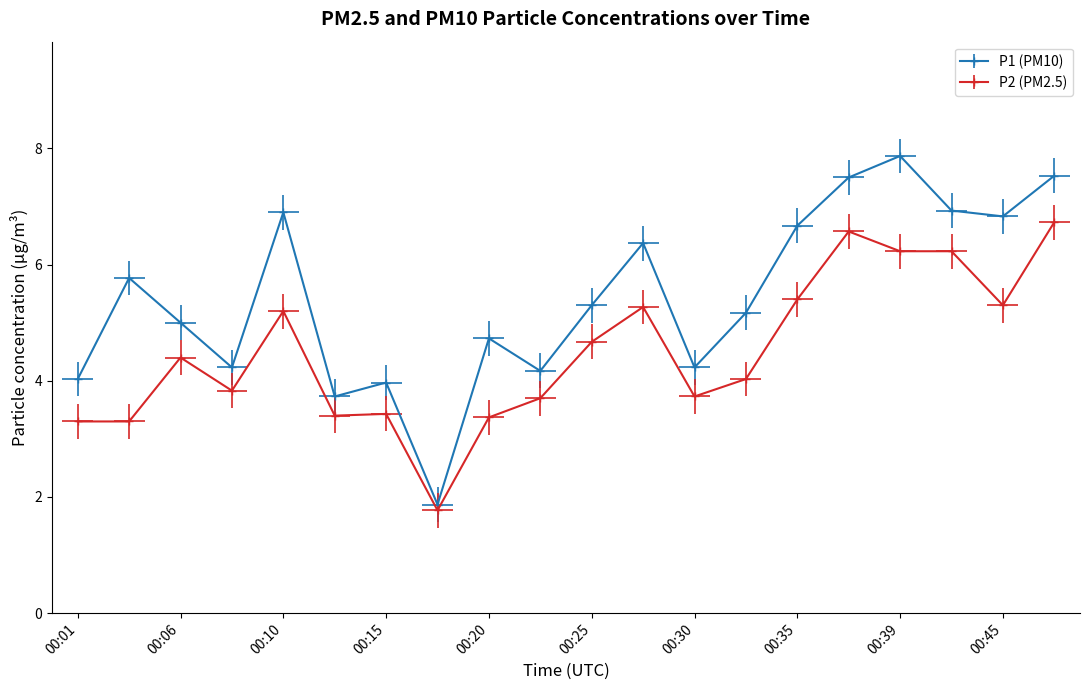

Reading right to left, transcribe all the data shown in this chart.

P1: 00:47=7.5	00:45=6.8	00:42=6.9	00:39=7.9	00:37=7.5	00:35=6.7	00:32=5.2	00:30=4.2	00:27=6.4	00:25=5.3	00:23=4.2	00:20=4.7	00:18=1.9	00:15=4.0	00:13=3.7	00:10=6.9	00:08=4.2	00:06=5.0	00:03=5.8	00:01=4.0
P2: 00:47=6.7	00:45=5.3	00:42=6.2	00:39=6.2	00:37=6.6	00:35=5.4	00:32=4.0	00:30=3.7	00:27=5.3	00:25=4.7	00:23=3.7	00:20=3.4	00:18=1.8	00:15=3.4	00:13=3.4	00:10=5.2	00:08=3.8	00:06=4.4	00:03=3.3	00:01=3.3